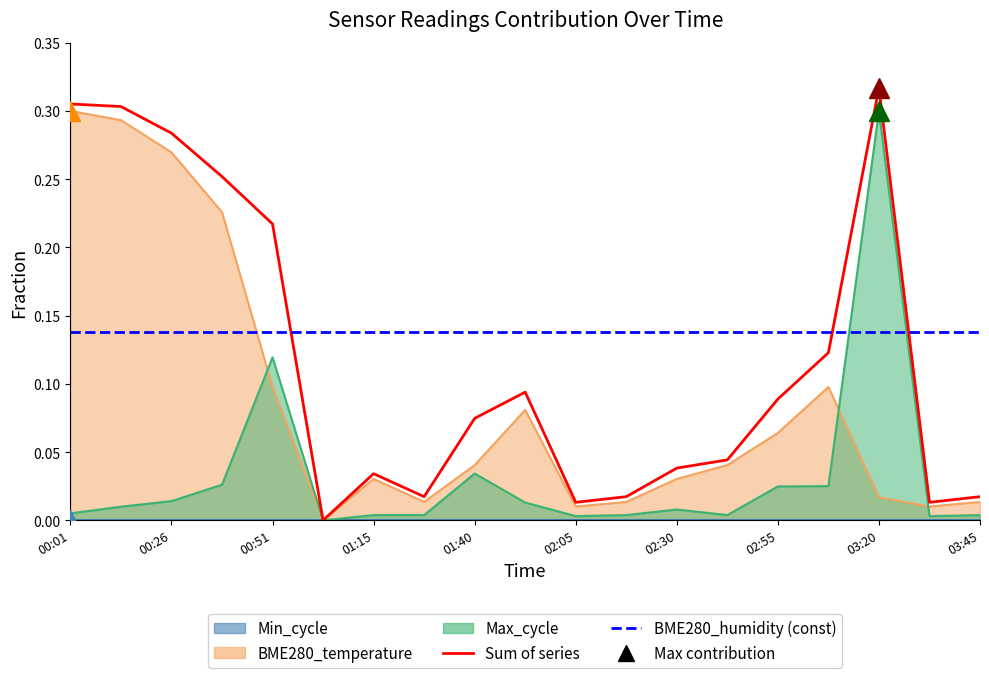

How many values in the Max_cycle series exceed 0?

18